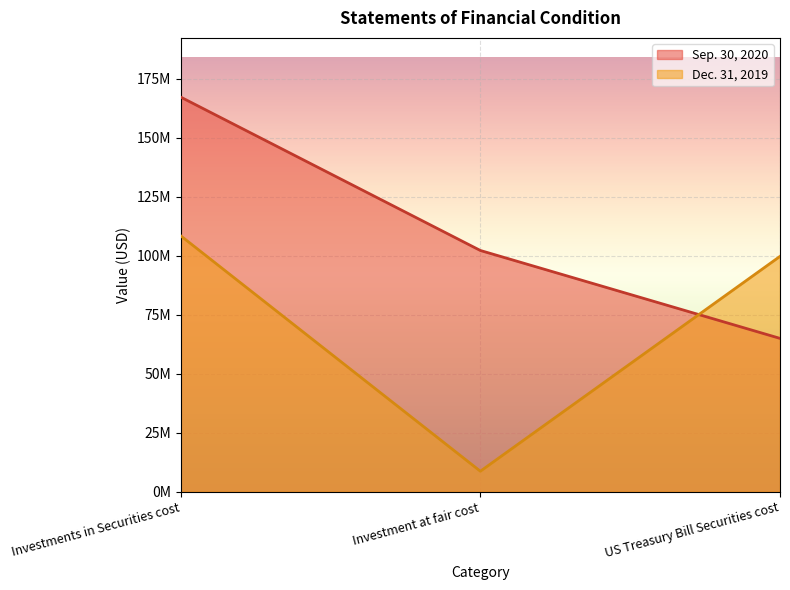

What is the label of the 1st point from the right?

US Treasury Bill Securities cost